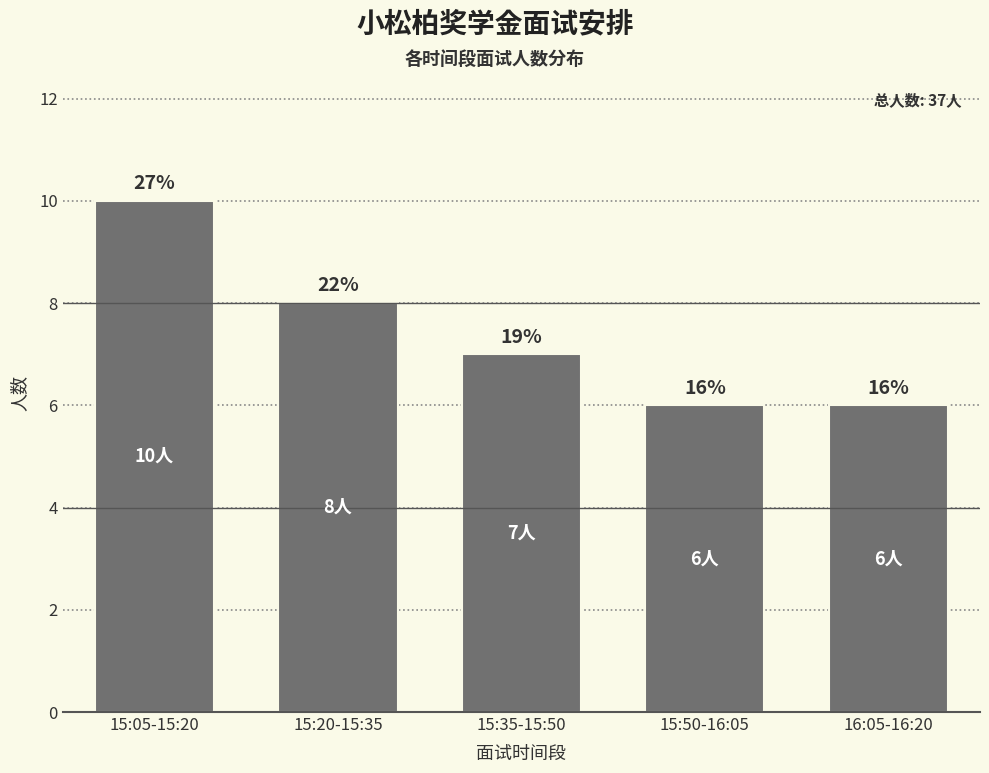

Are the bars horizontal?

No